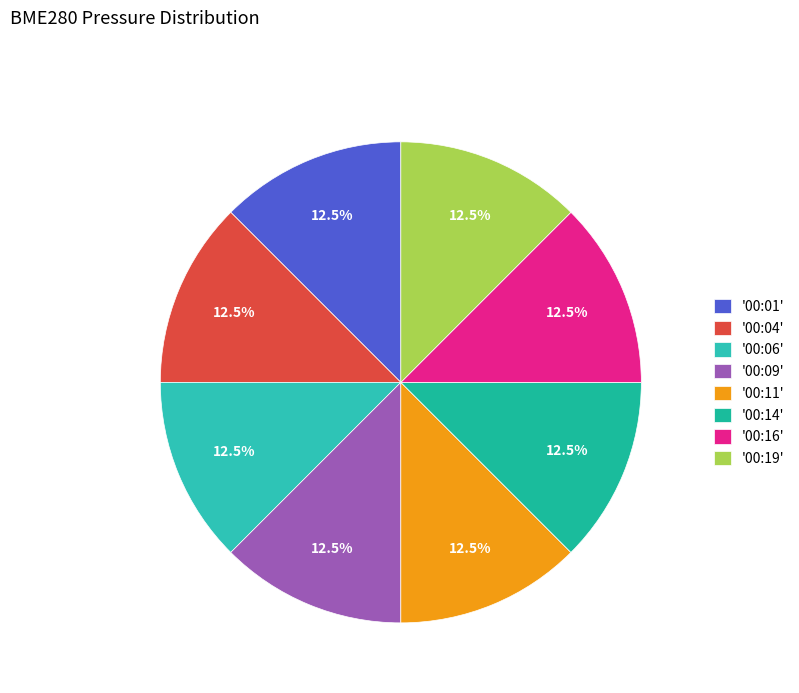

How many slices are in this pie chart?

8